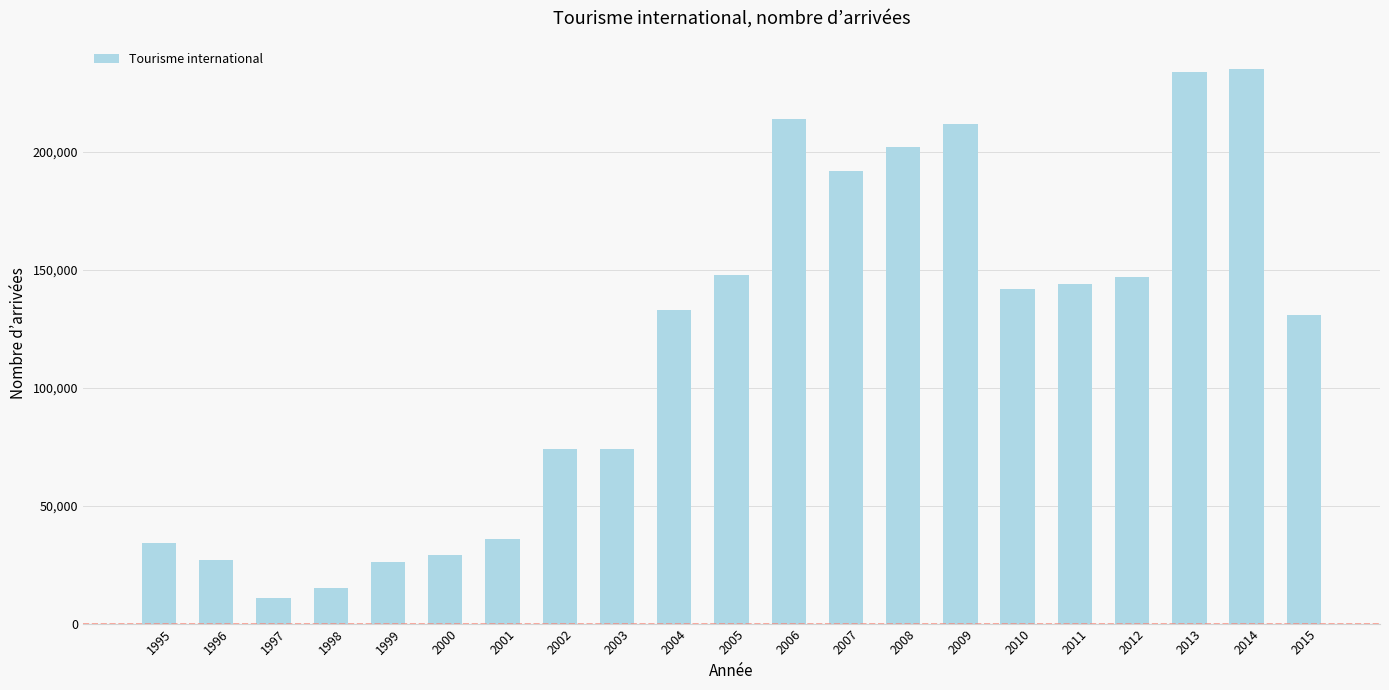

Where is the data nearest to the value 123000?

2015